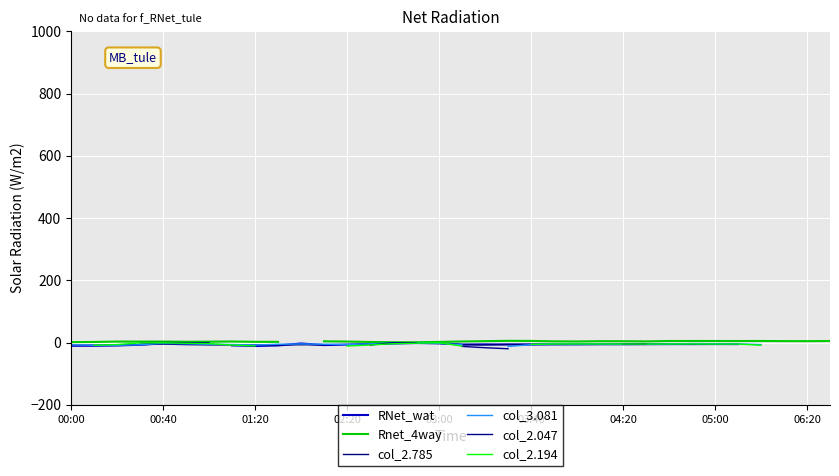

What is the approximate value of col_2.785 at 05:00?

-3.6